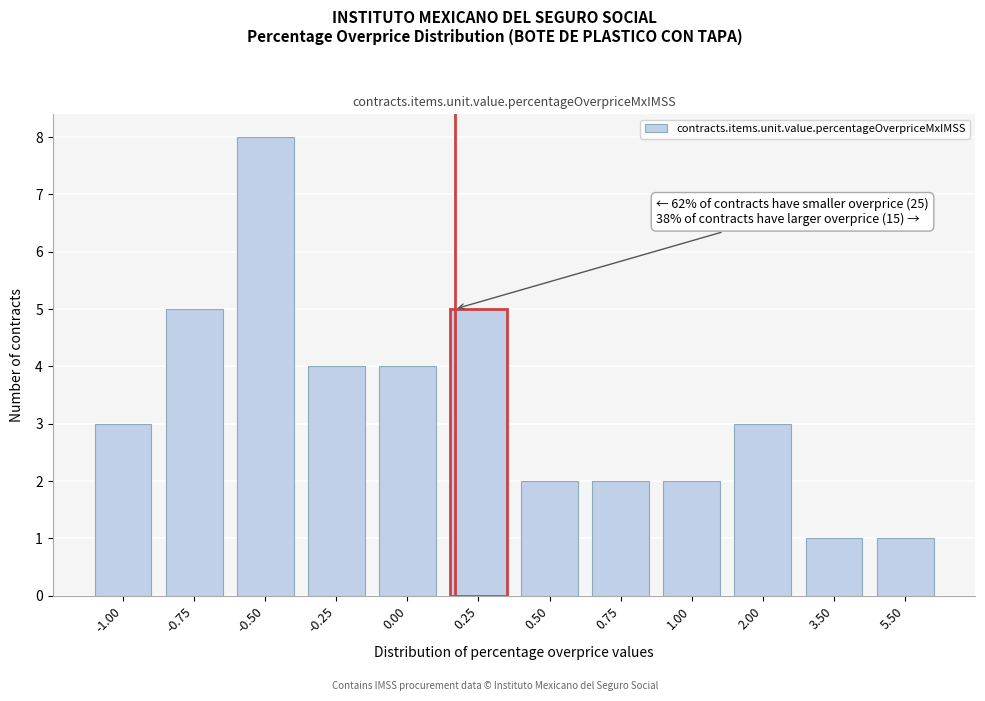

Reading left to right, list all the values displayed in this chart.

-1.00=3	-0.75=5	-0.50=8	-0.25=4	0.00=4	0.25=5	0.50=2	0.75=2	1.00=2	2.00=3	3.50=1	5.50=1